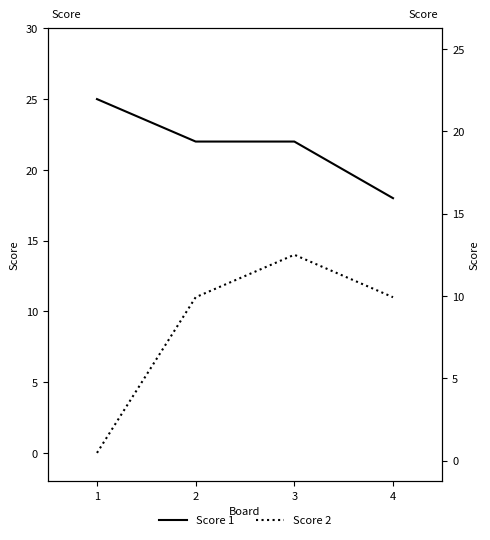

In Score 2, how many points are higher than both neighbors (excluding endpoints)?

1